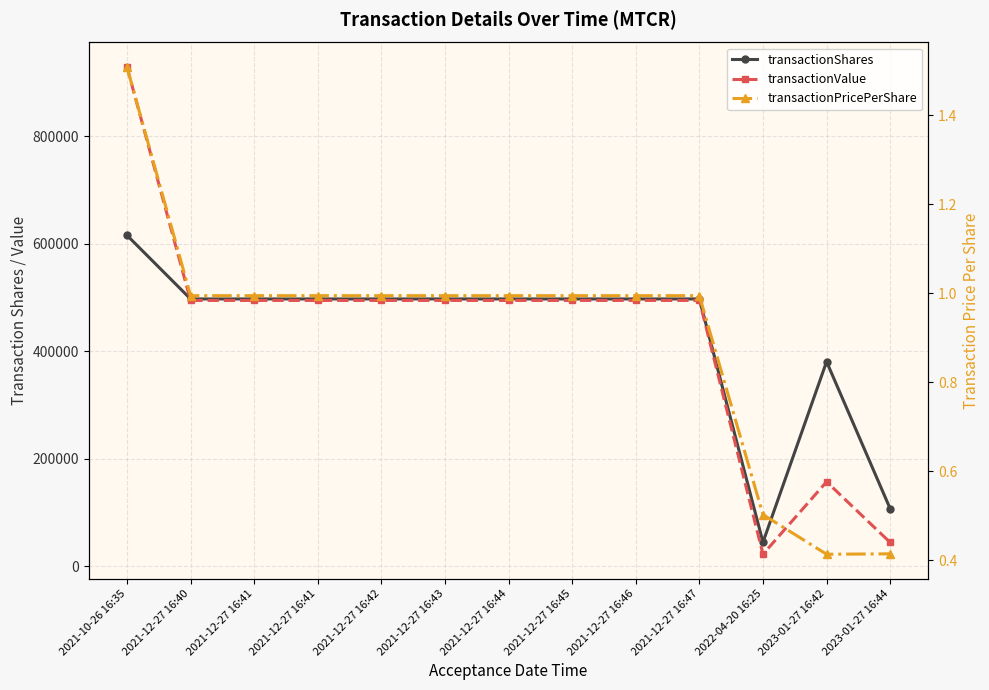

Which label corresponds to the smallest value in the chart?

2023-01-27 16:42